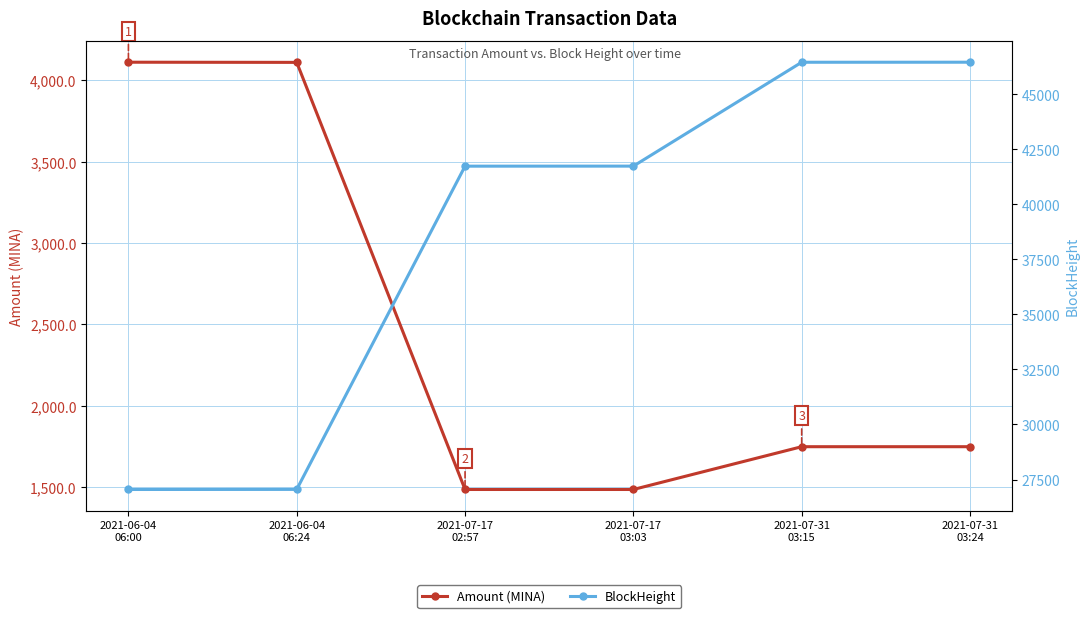

Rank the series by their average value, from lowest to highest.

Amount (MINA), BlockHeight